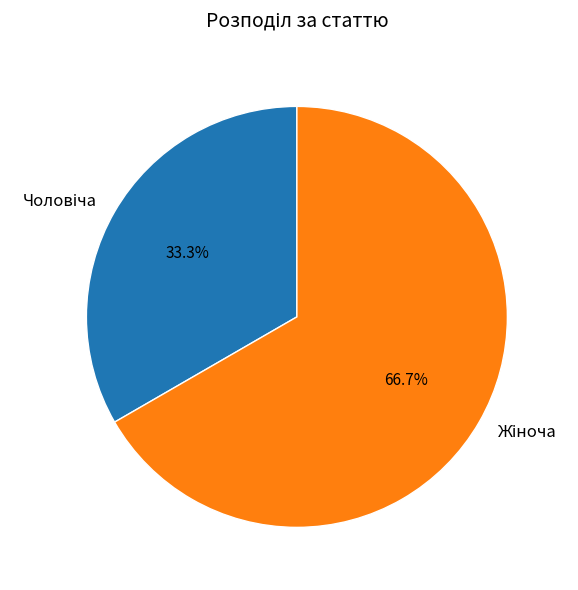

Is there any slice that represents more than half of the pie?

Yes